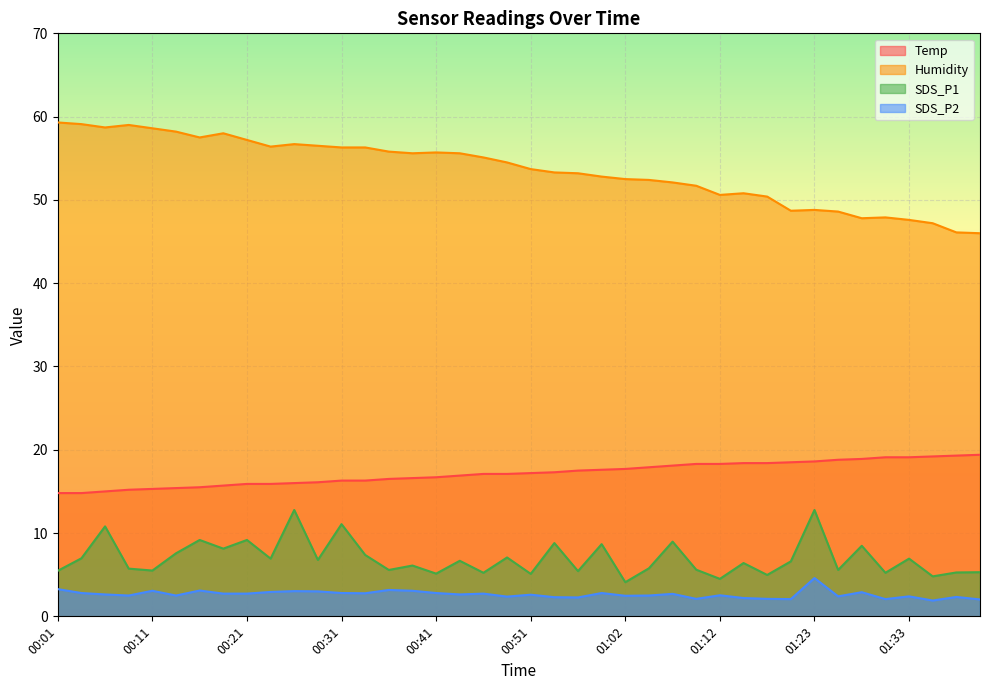

True or false: Temp has a value of 19.1 at 01:33.

True